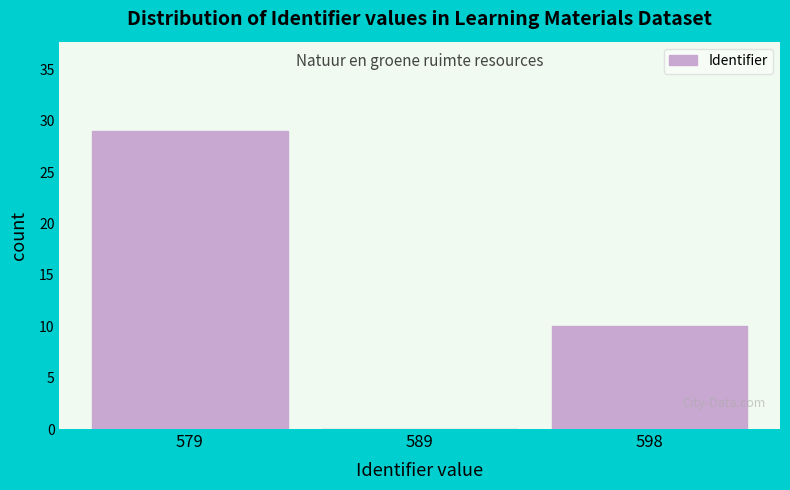

Reading right to left, extract all data points from this chart.

598=10	589=0	579=29